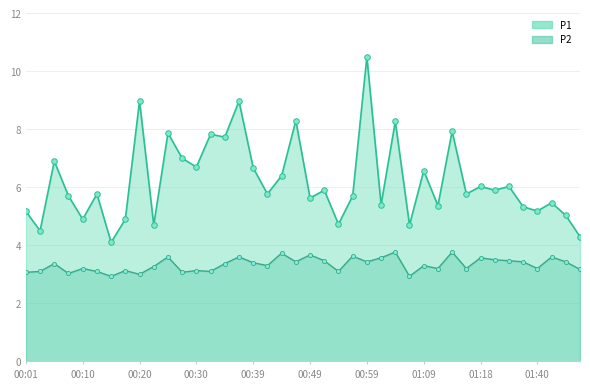

Which series has the largest range (max minus min)?

P1